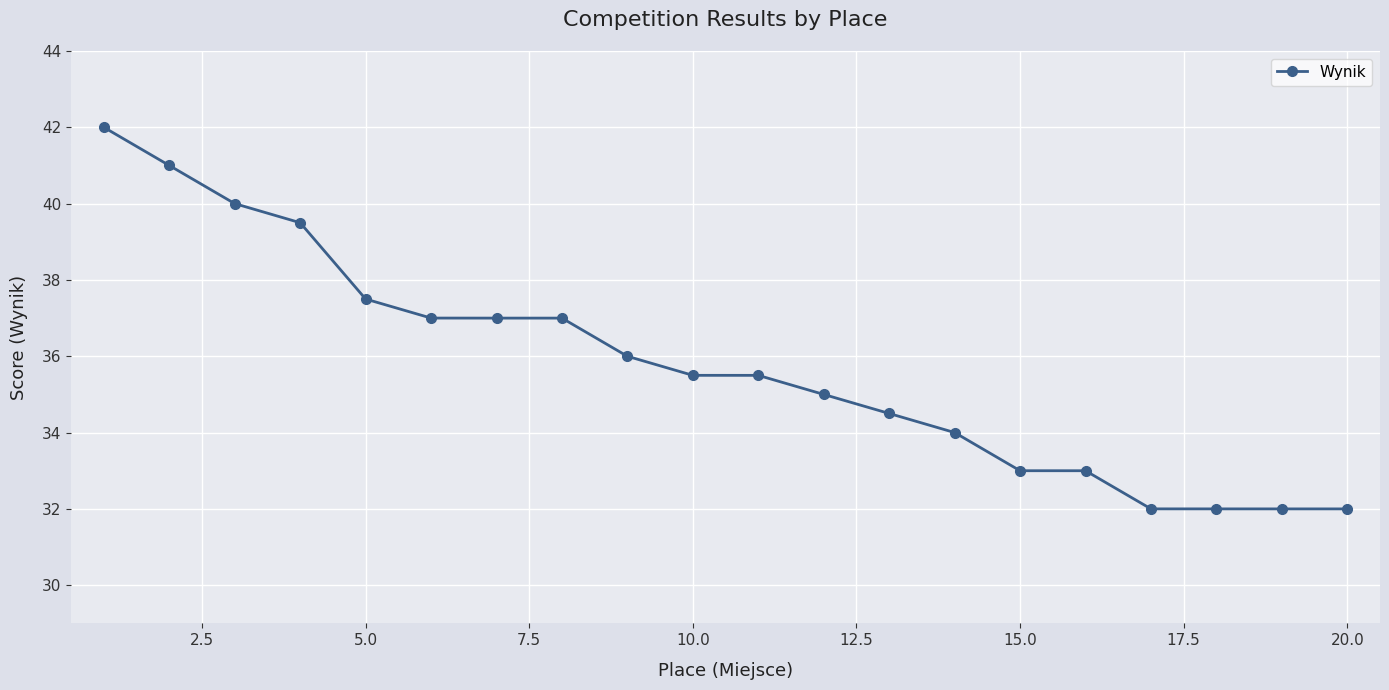

Reading right to left, list all the values displayed in this chart.

32.0	32.0	32.0	32.0	33.0	33.0	34.0	34.5	35.0	35.5	35.5	36.0	37.0	37.0	37.0	37.5	39.5	40.0	41.0	42.0